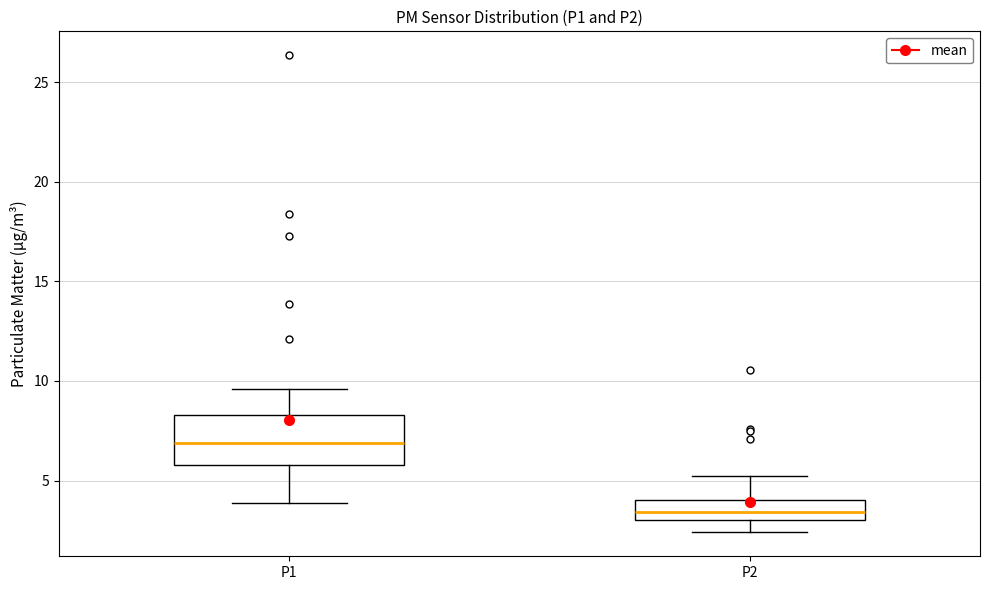

Reading left to right, transcribe this box plot: for each box, give where its median line is, the range the box spans, and where its two whiskers end, as read against the y-axis. The values are not printed on the chart, so give them approximately, as read against the axis.

P1: median 7.0, box 6.0 to 8.5, whiskers 4.0 to 9.5
P2: median 3.5, box 3.0 to 4.0, whiskers 2.5 to 5.0